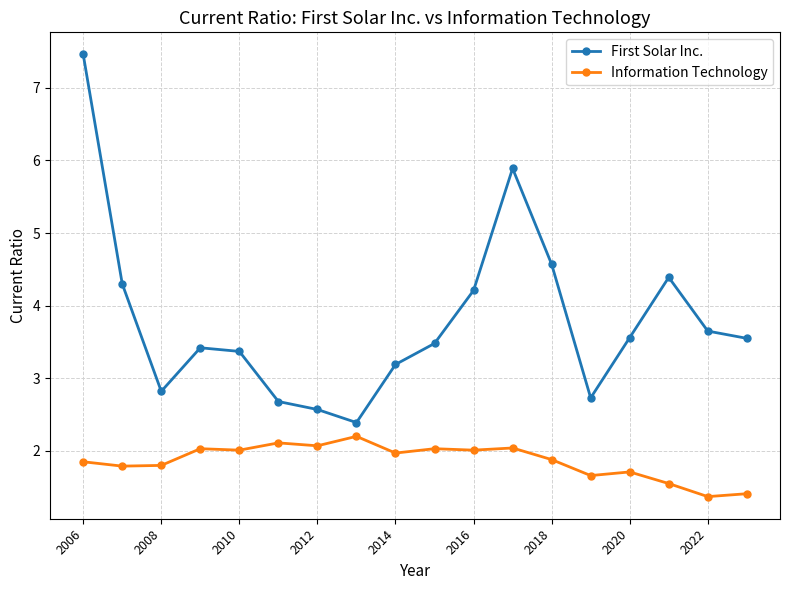

True or false: First Solar Inc. and Information Technology intersect in this chart.

False